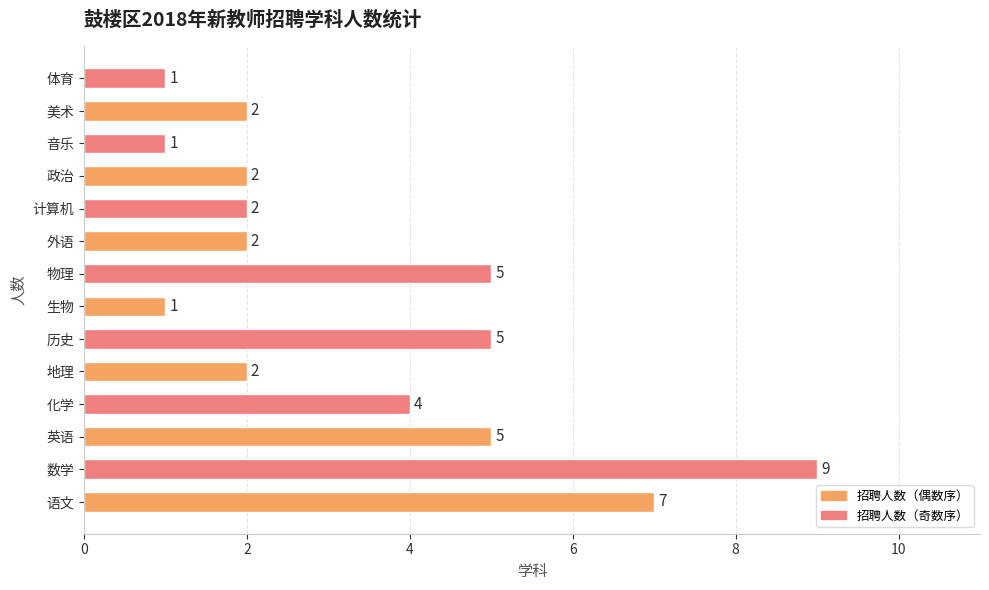

What is the smallest value displayed?

1